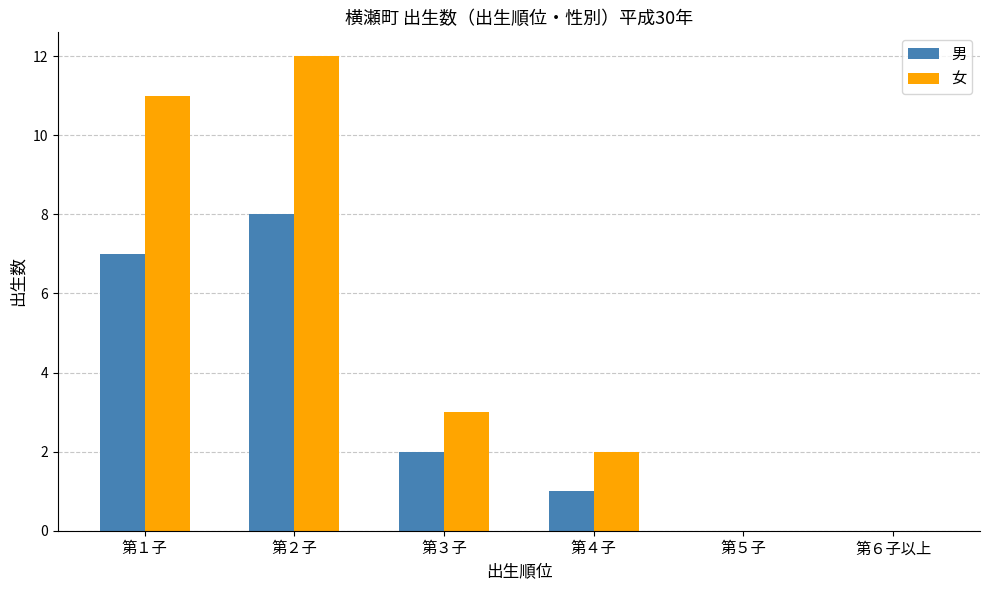

Reading right to left, what are all the values shown in this chart?

男: 0	0	1	2	8	7
女: 0	0	2	3	12	11